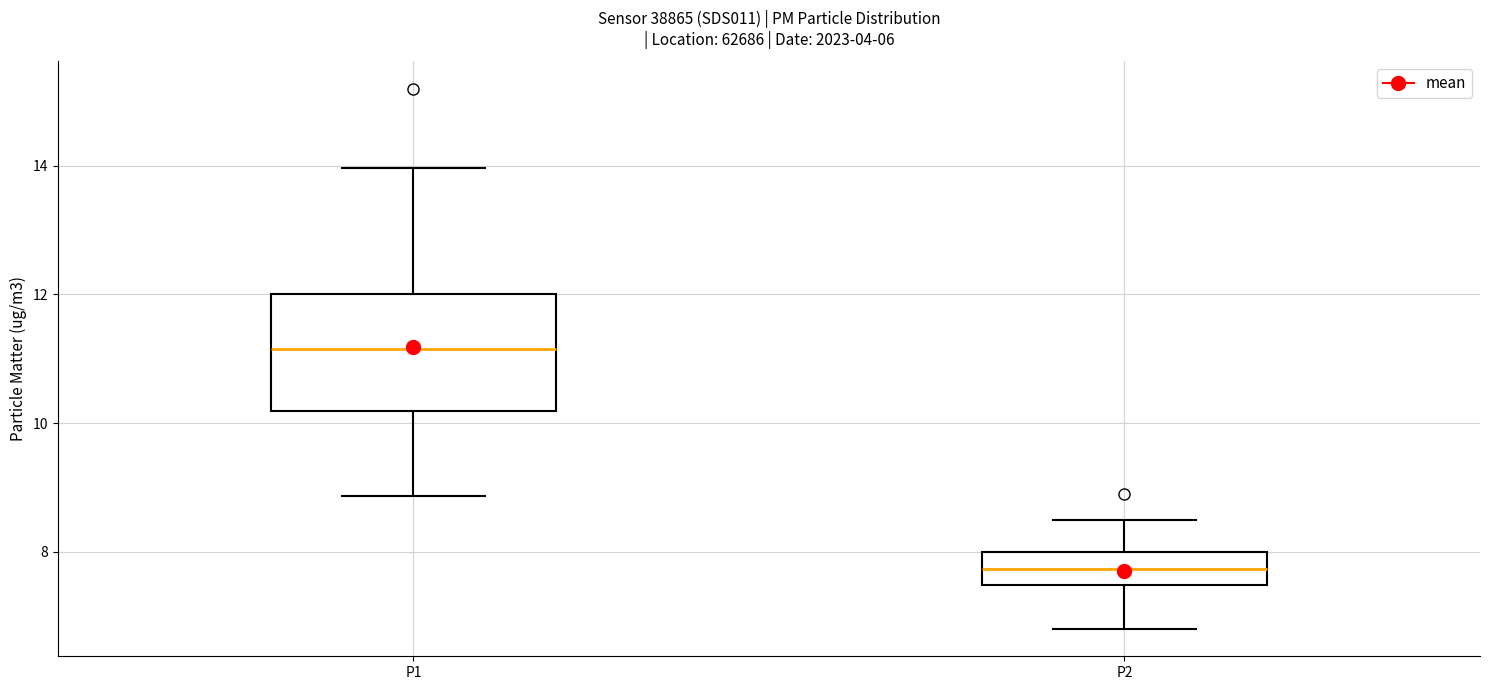

Reading left to right, transcribe this box plot: for each box, give where its median line is, the range the box spans, and where its two whiskers end, as read against the y-axis. The values are not printed on the chart, so give them approximately, as read against the axis.

P1: median 11.2, box 10.2 to 12.0, whiskers 8.8 to 14.0
P2: median 7.8, box 7.4 to 8.0, whiskers 6.8 to 8.6